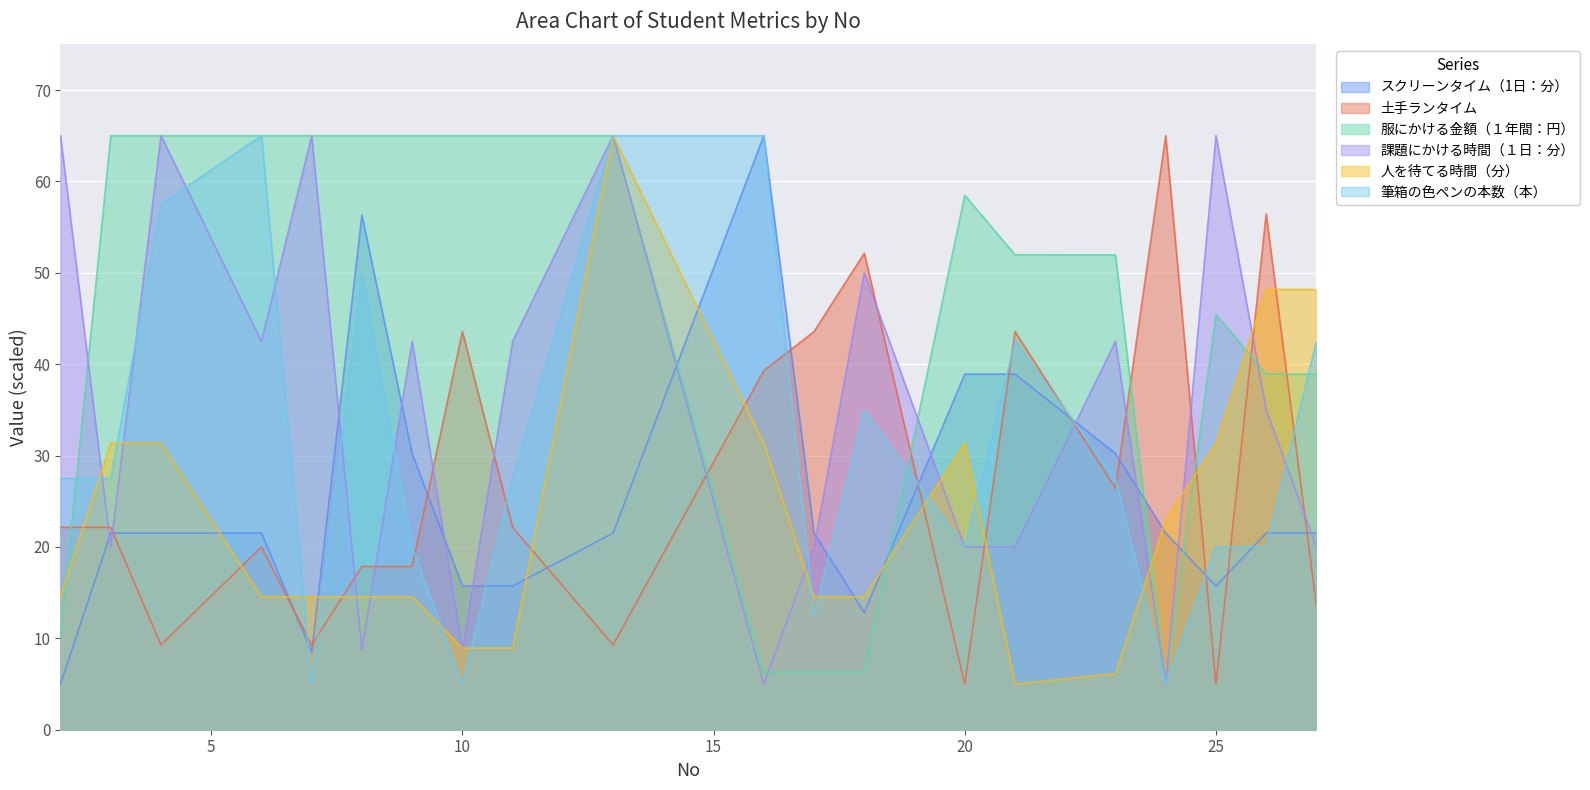

True or false: 服にかける金額（１年間：円） and 筆箱の色ペンの本数（本） intersect in this chart.

True